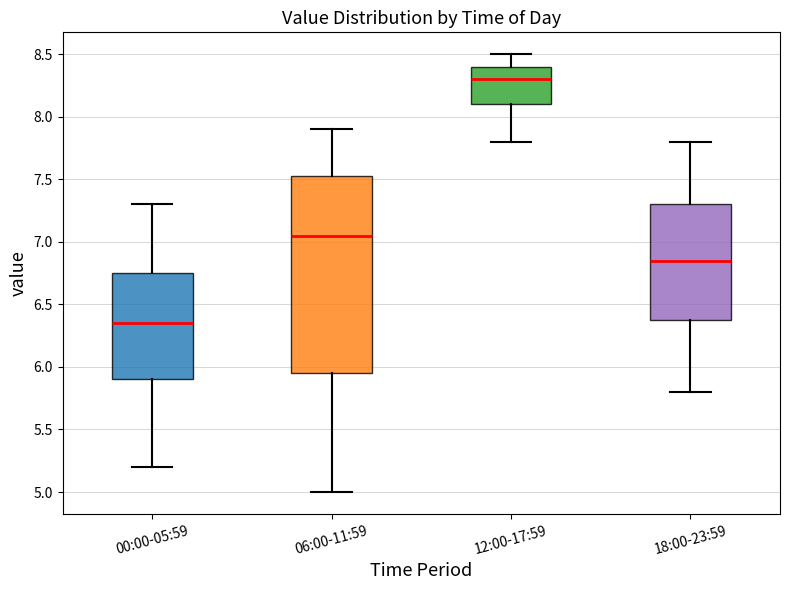

Comparing the boxes themselves (not the whiskers), which one is the tallest?

06:00-11:59